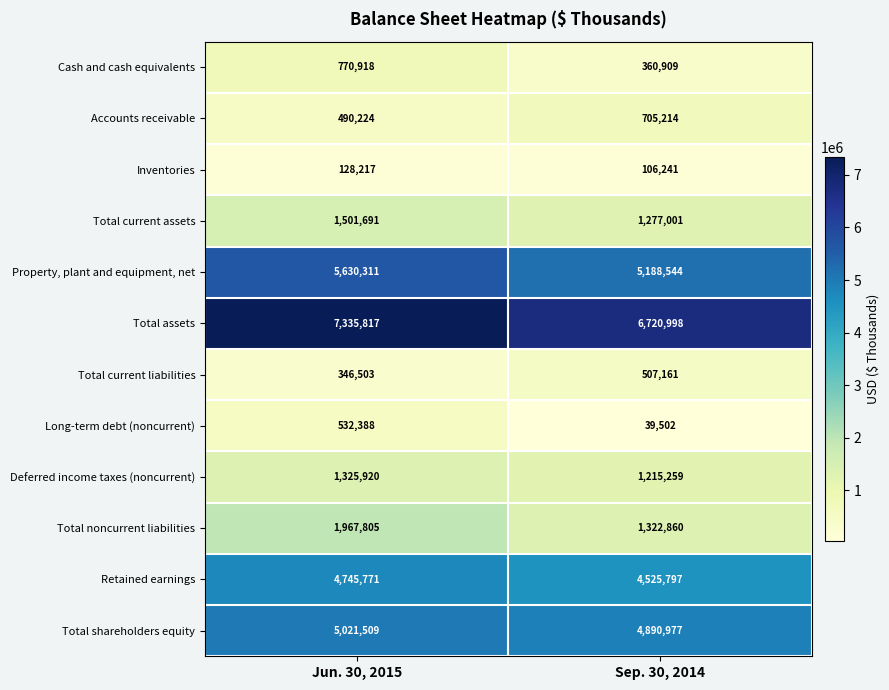

List the series in order of their peak value, highest first.

Total assets, Property, plant and equipment, net, Total shareholders equity, Retained earnings, Total noncurrent liabilities, Total current assets, Deferred income taxes (noncurrent), Cash and cash equivalents, Accounts receivable, Long-term debt (noncurrent), Total current liabilities, Inventories